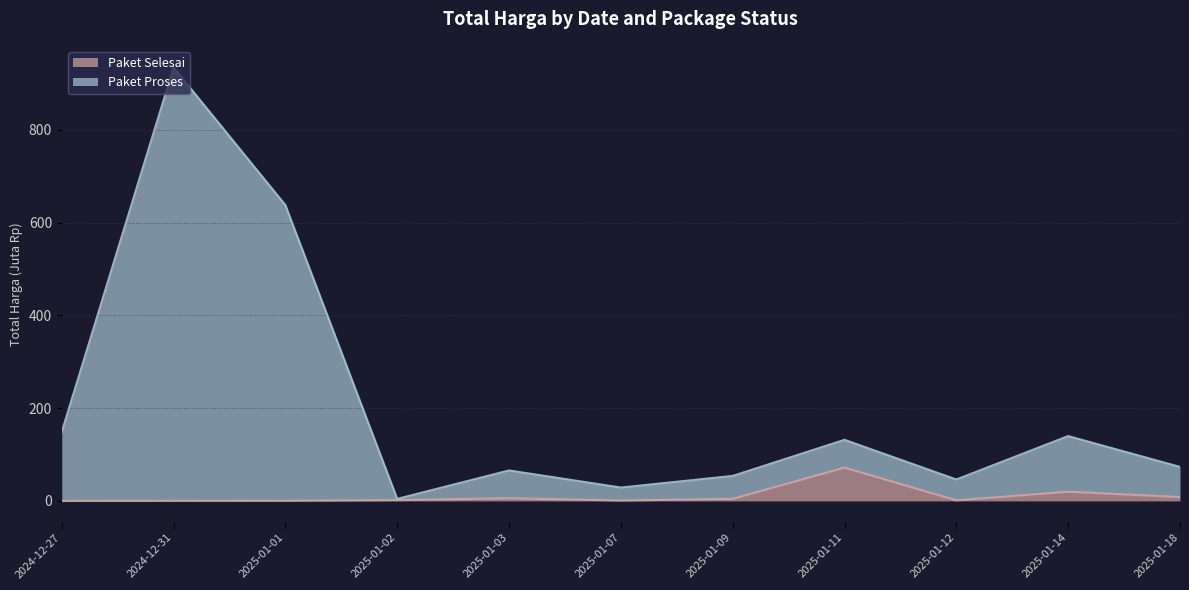

Read the Paket Selesai value at 2025-01-07.

0.9